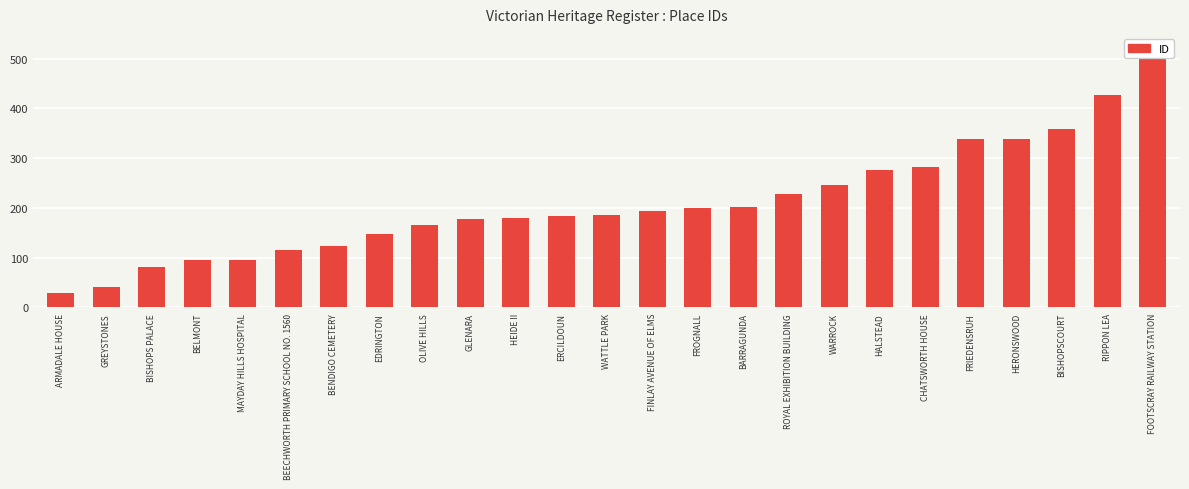

What is the minimum value shown in the chart?

30